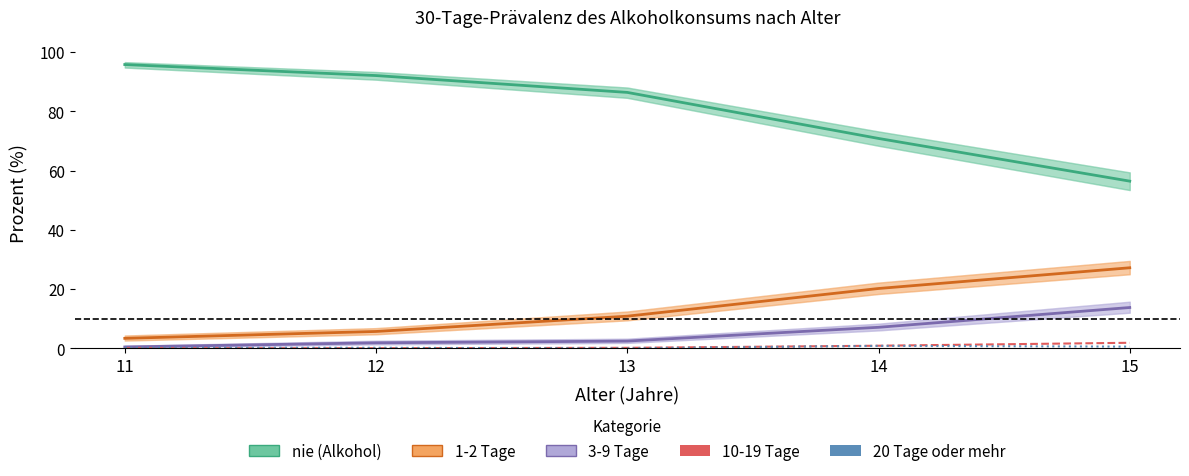

At which label does 1-2 Tage first exceed 10?

13